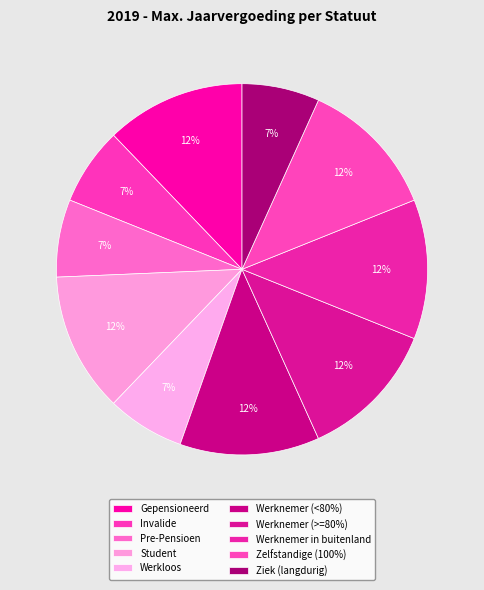

How many segments does this pie chart have?

10